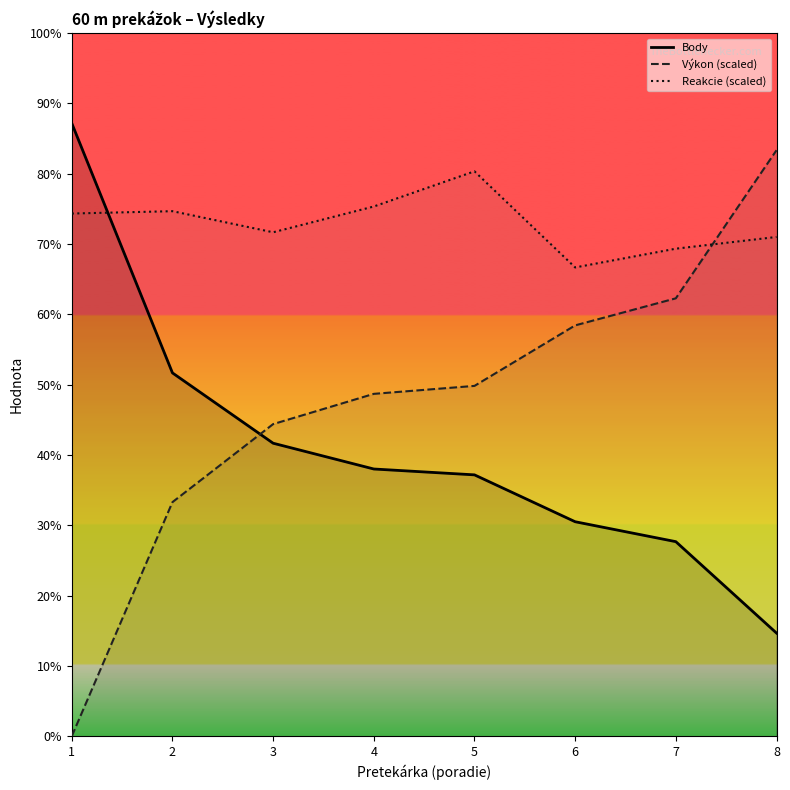

True or false: Reakcie (scaled) has more than 2 points higher than both neighbors.

False